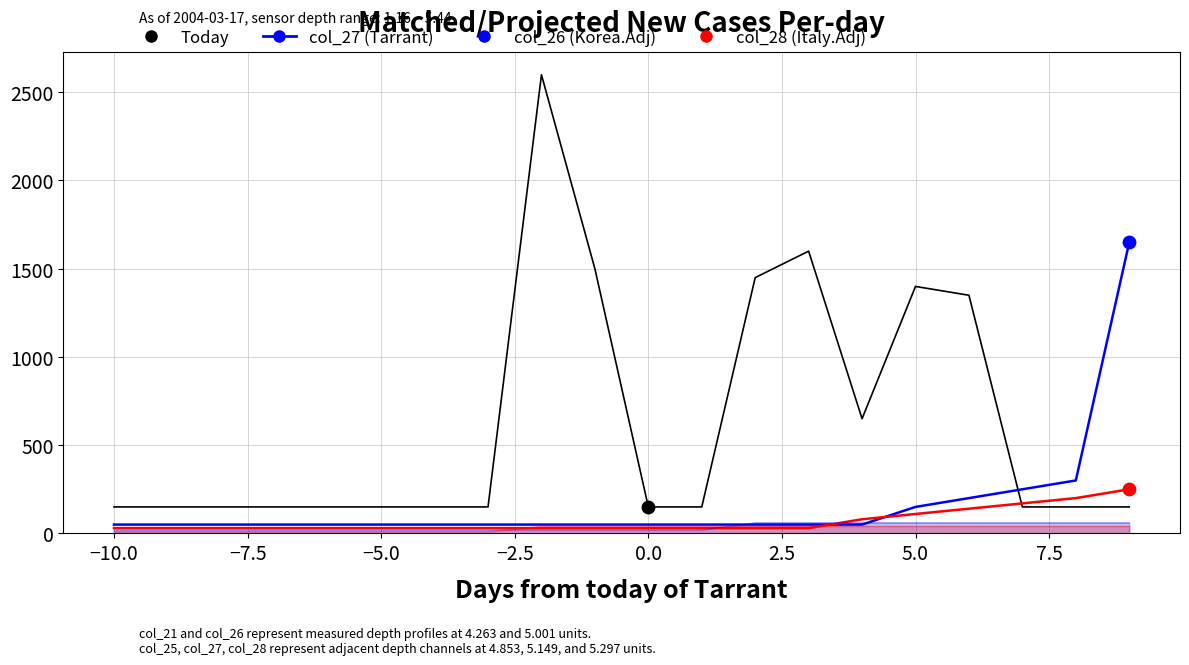

Which series has the widest spread of Y values?

col_21